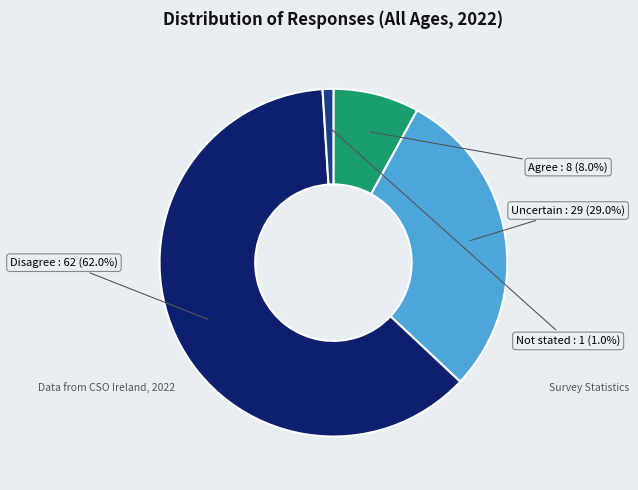

Combined, what portion of the pie is Not stated and Agree?

9.0%